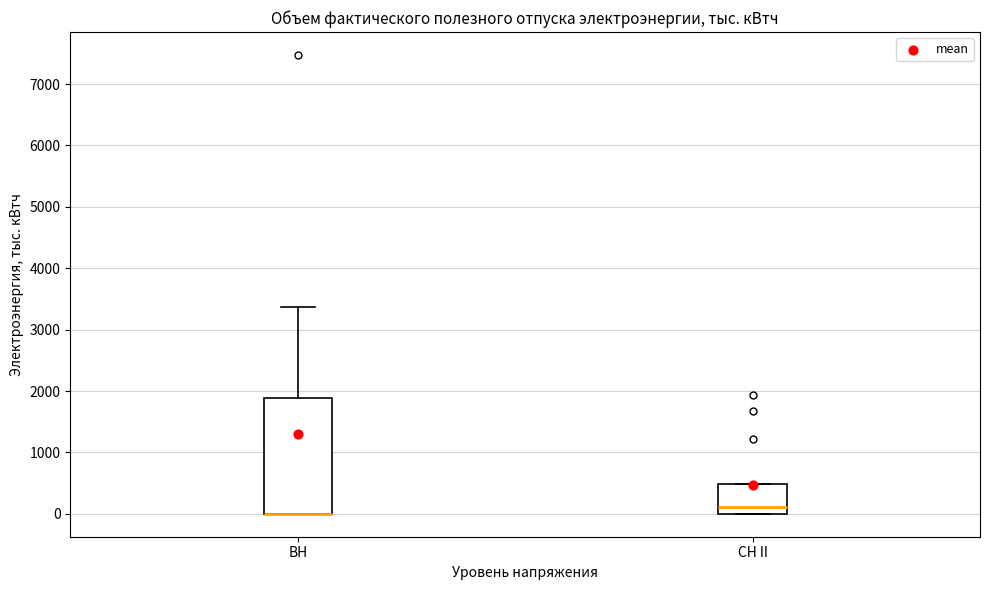

Which box is the tallest, from its lower edge to its upper edge?

ВН